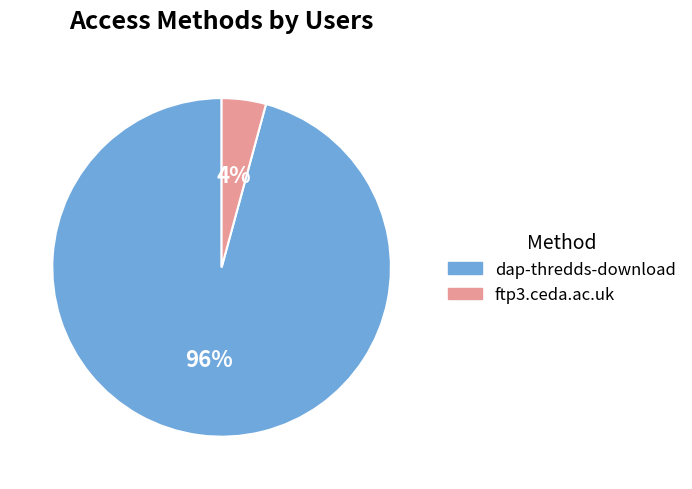

True or false: dap-thredds-download accounts for 84% of the total.

False